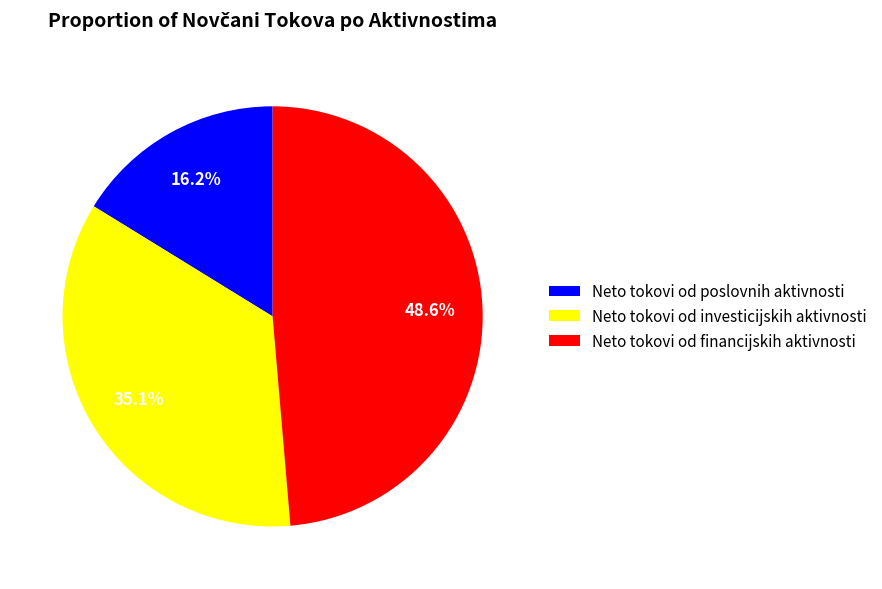

Does any single category account for the majority?

No